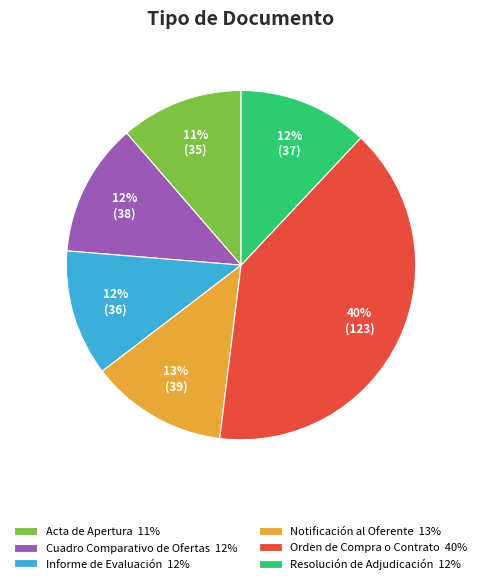

To the nearest percent, what is the average slice percentage?

17%